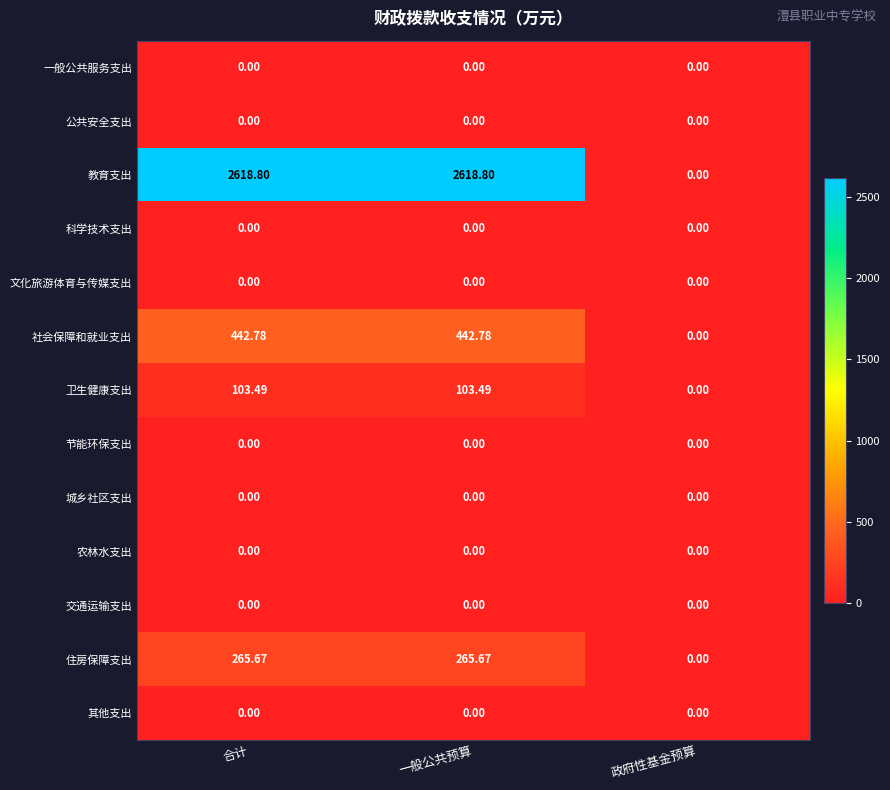

Where is 卫生健康支出 nearest to the value 51?

政府性基金预算